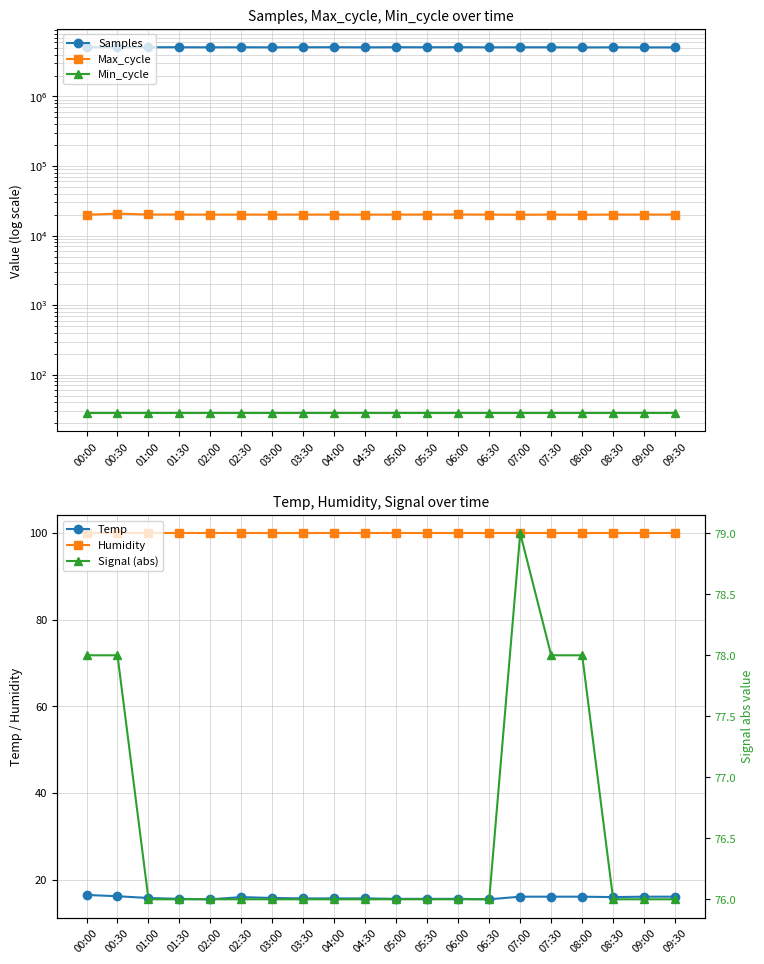

At how many categories does at least one series exceed 2311316?

20